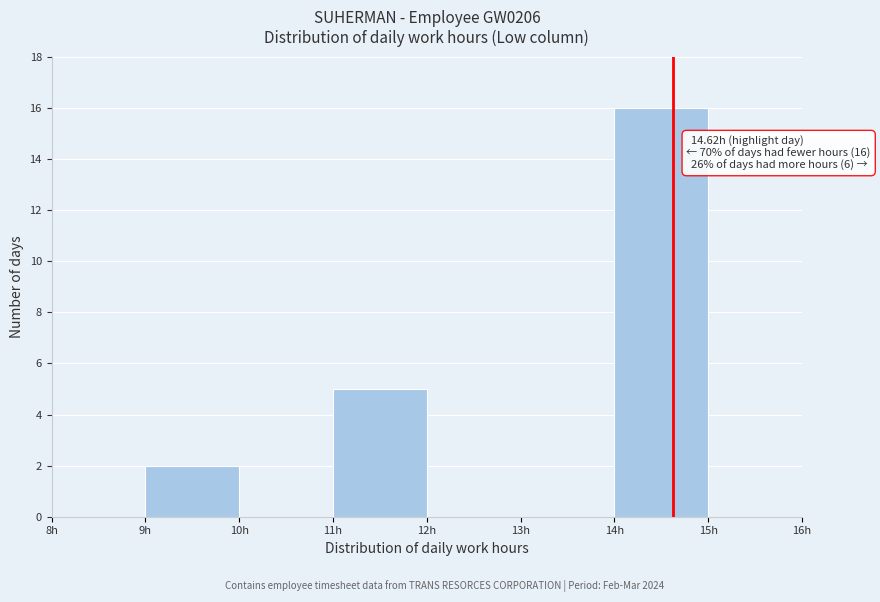

Over which range of the x-axis is the bar tallest?

14 to 15